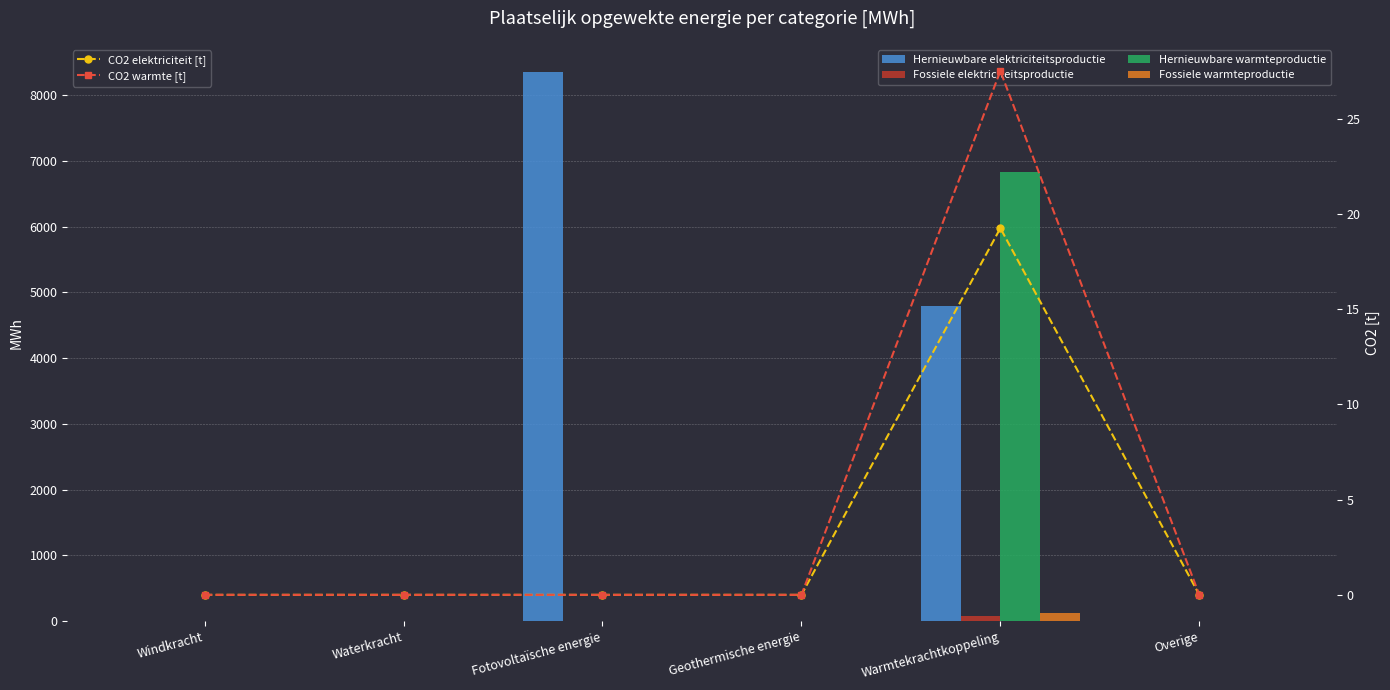

Rank the categories by Fossiele warmteproductie value from lowest to highest.

Windkracht, Waterkracht, Fotovoltaïsche energie, Geothermische energie, Overige, Warmtekrachtkoppeling